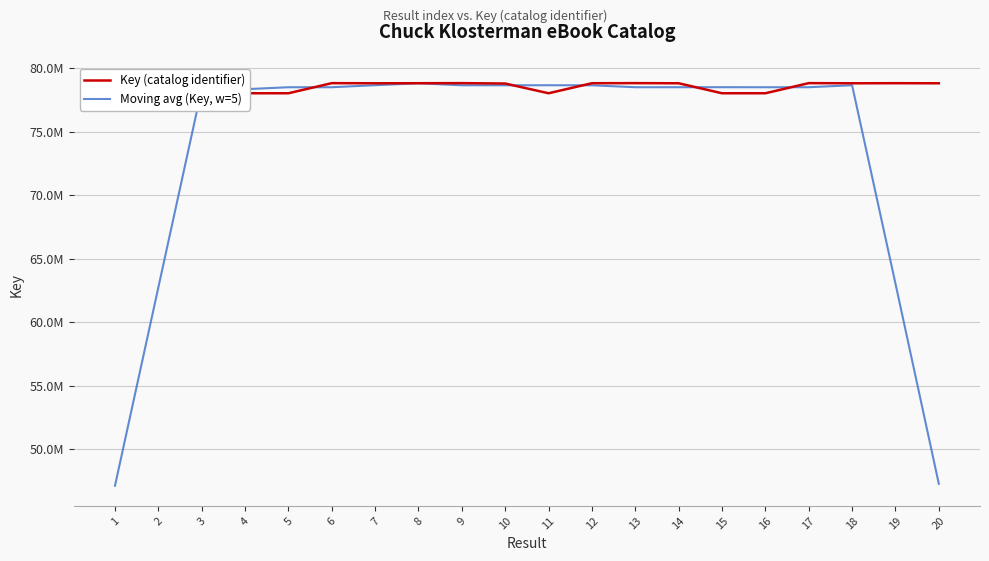

What are all the series names shown in the legend?

Key (catalog identifier), Moving avg (Key, w=5)